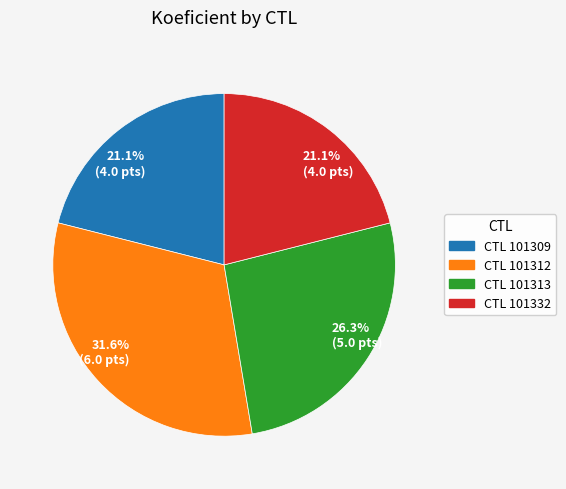

Does any single category account for the majority?

No